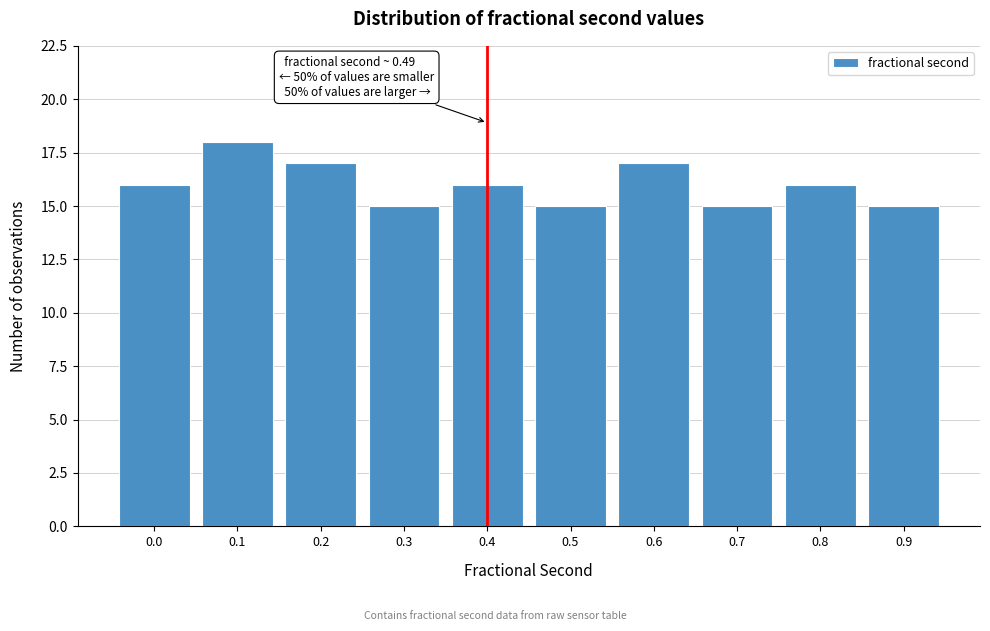

Reading right to left, transcribe all the data shown in this chart.

0.9=15	0.8=16	0.7=15	0.6=17	0.5=15	0.4=16	0.3=15	0.2=17	0.1=18	0.0=16